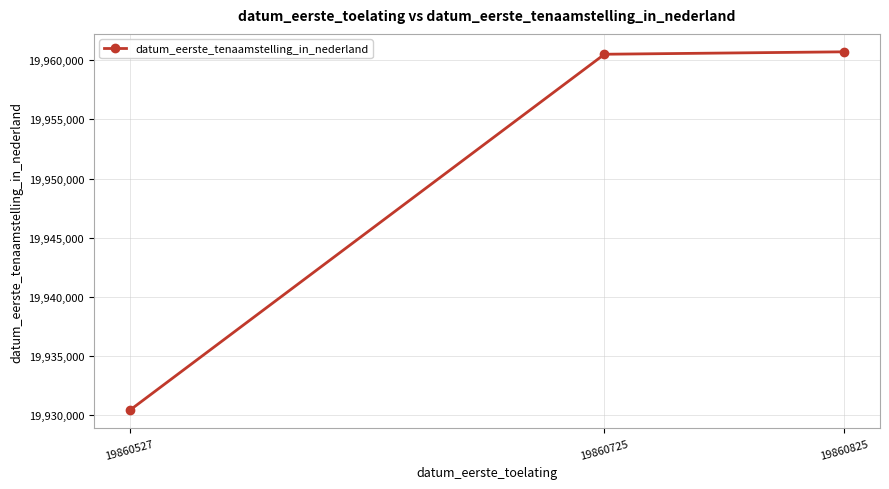

Count the number of categories in the chart.

3